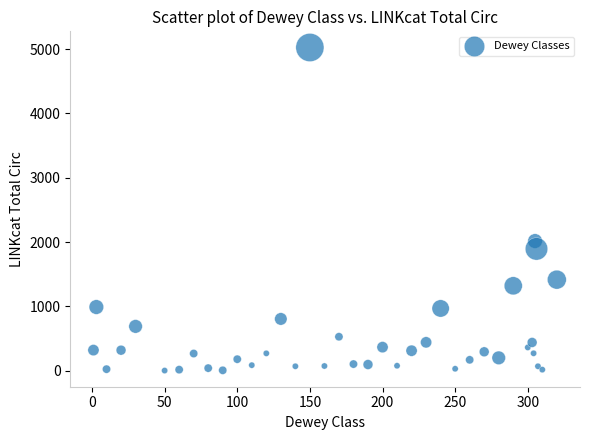

What Y value in the scatter plot is closest to 2514?

2016